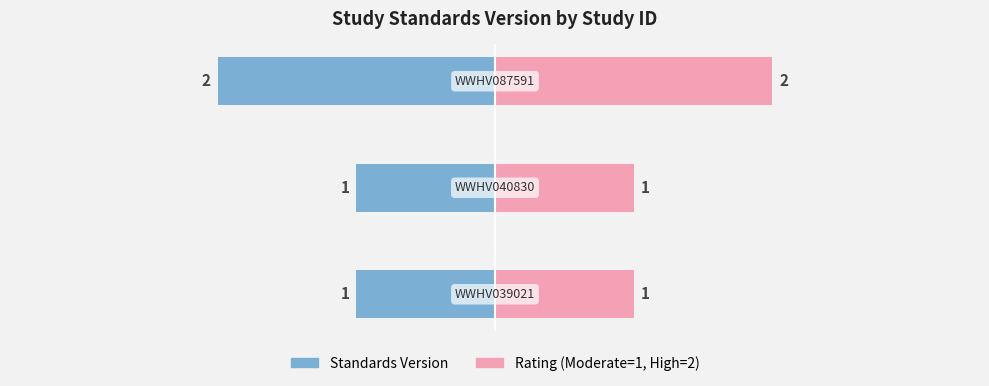

At how many categories does at least one series exceed -1?

3